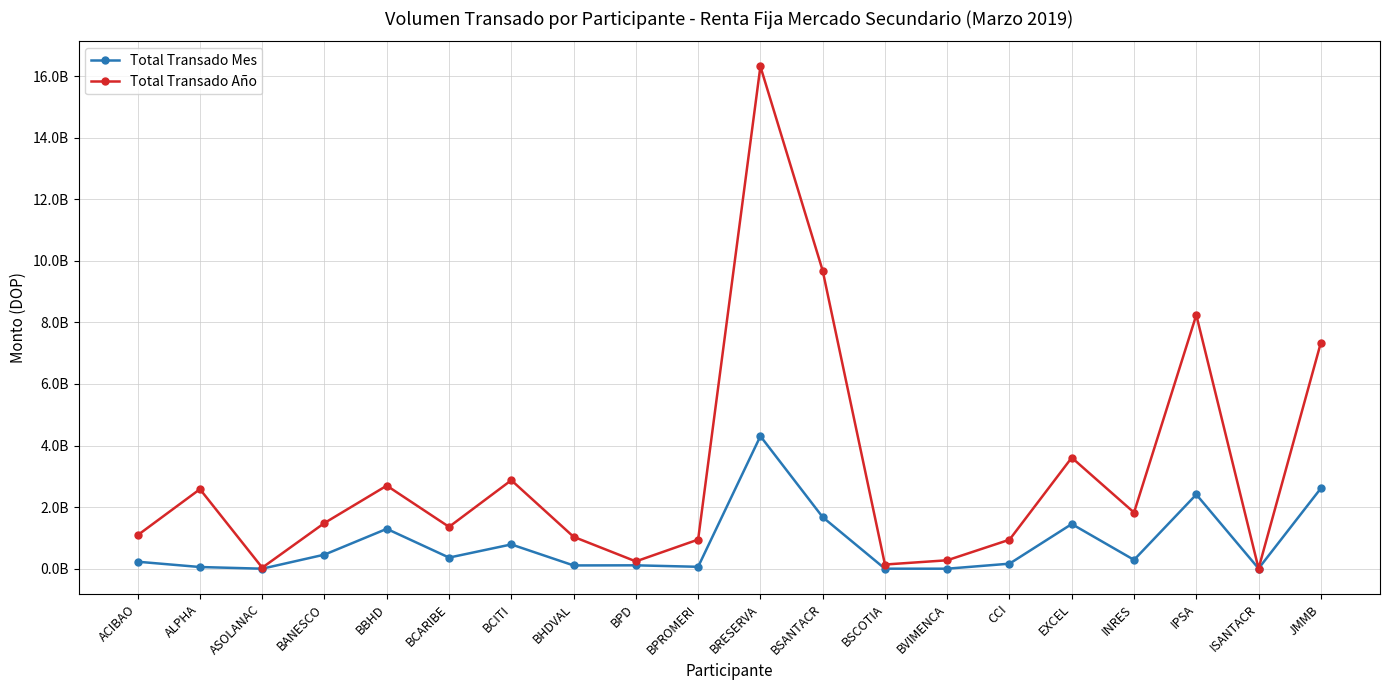

True or false: Total Transado Año and Total Transado Mes intersect in this chart.

False